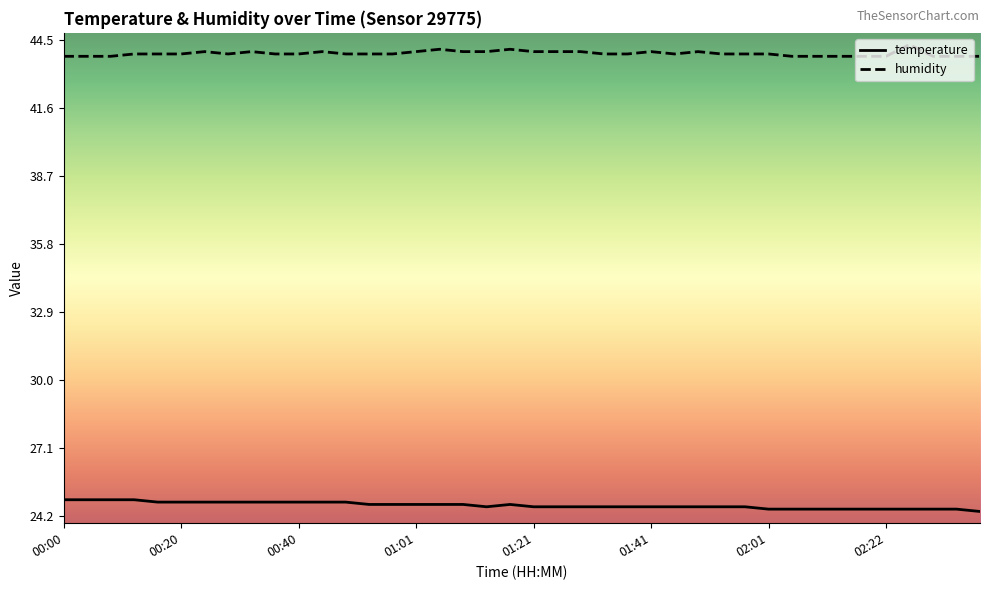

What is the difference between the maximum and minimum values in the humidity series?

0.5